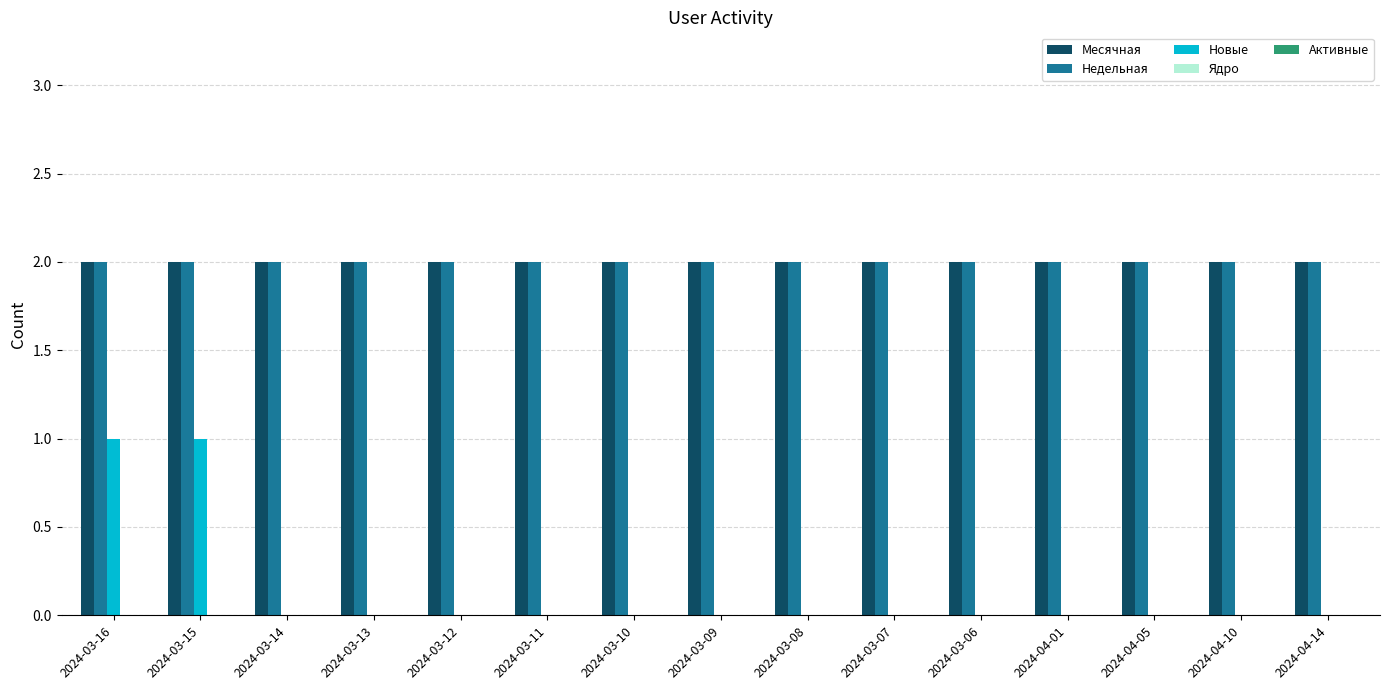

Is the value of Новые at 2024-04-10 greater than the value of Месячная at 2024-03-07?

No